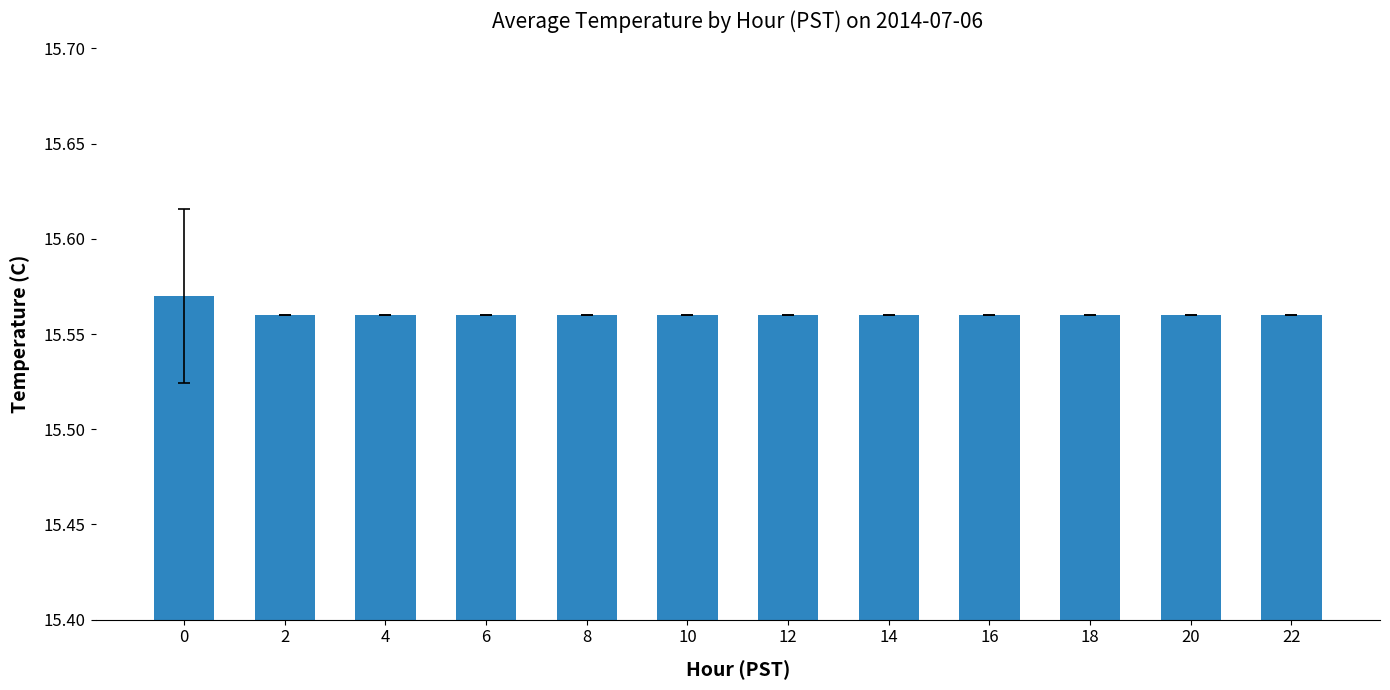

Does the chart contain any negative values?

No